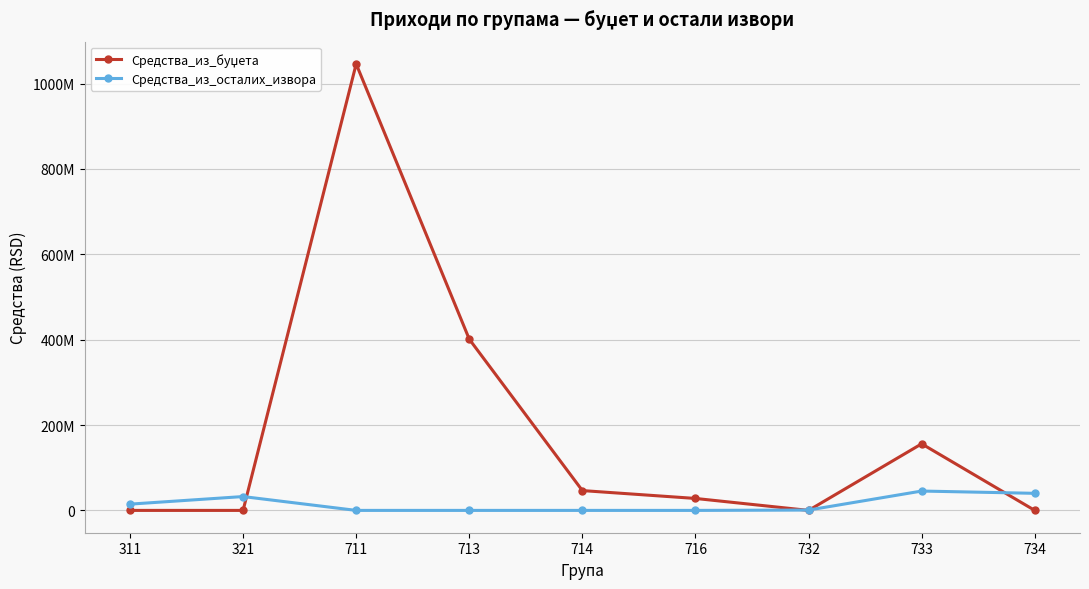

Rank the series at 734 from highest to lowest value.

Средства_из_осталих_извора, Средства_из_буџета